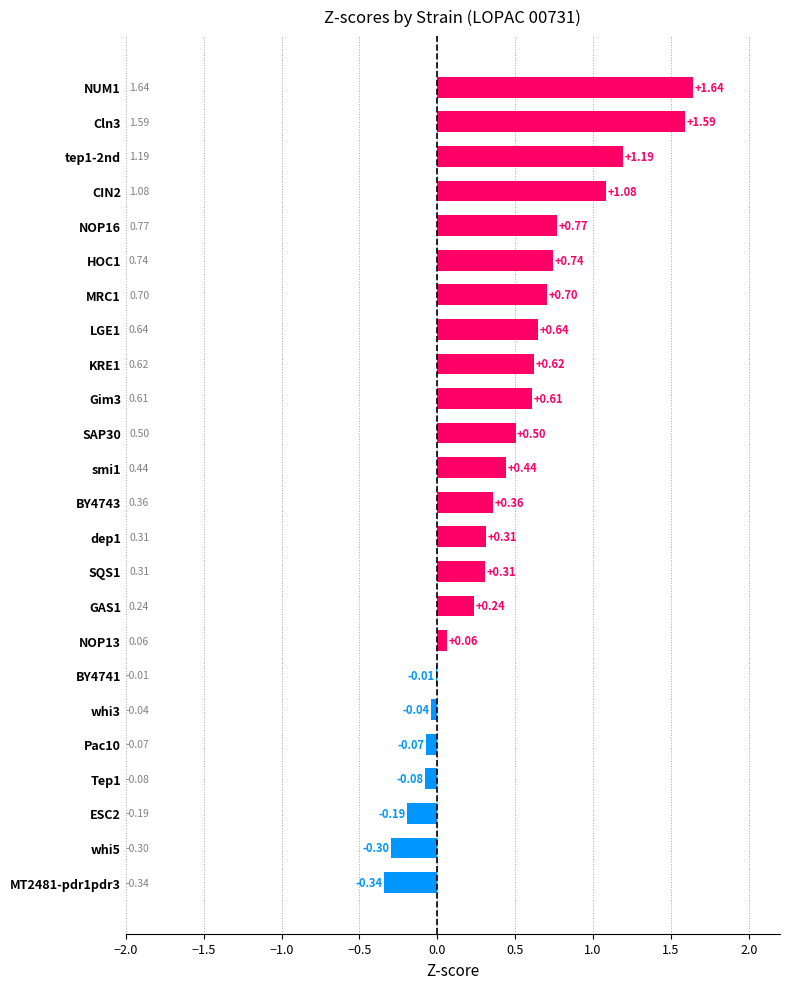

Which has a higher value, whi5 or HOC1?

HOC1